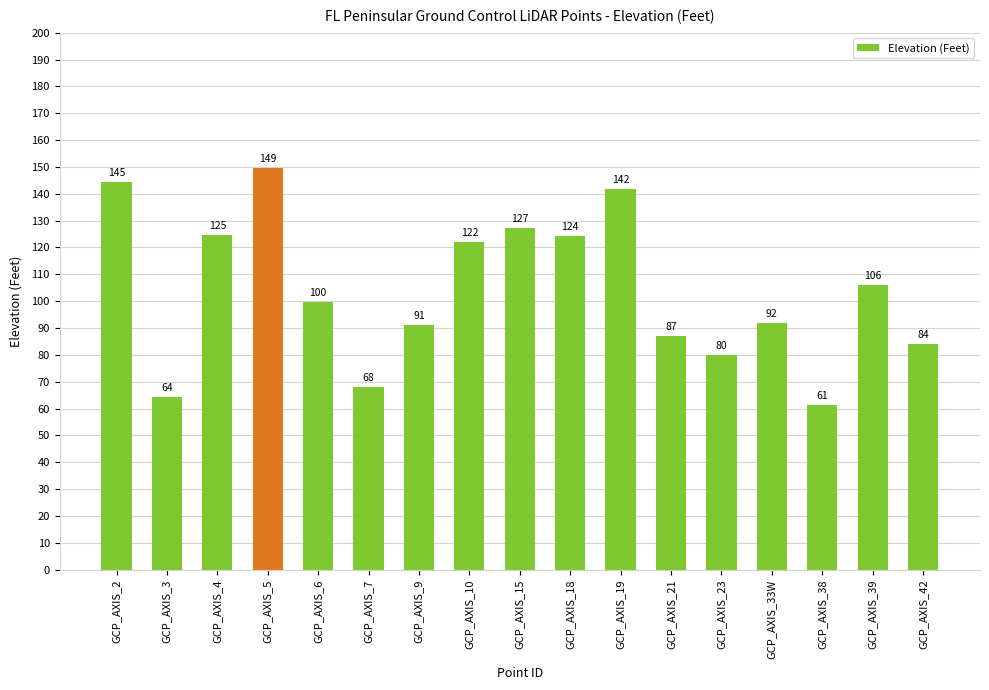

At which category does the chart reach its peak across all series?

GCP_AXIS_5